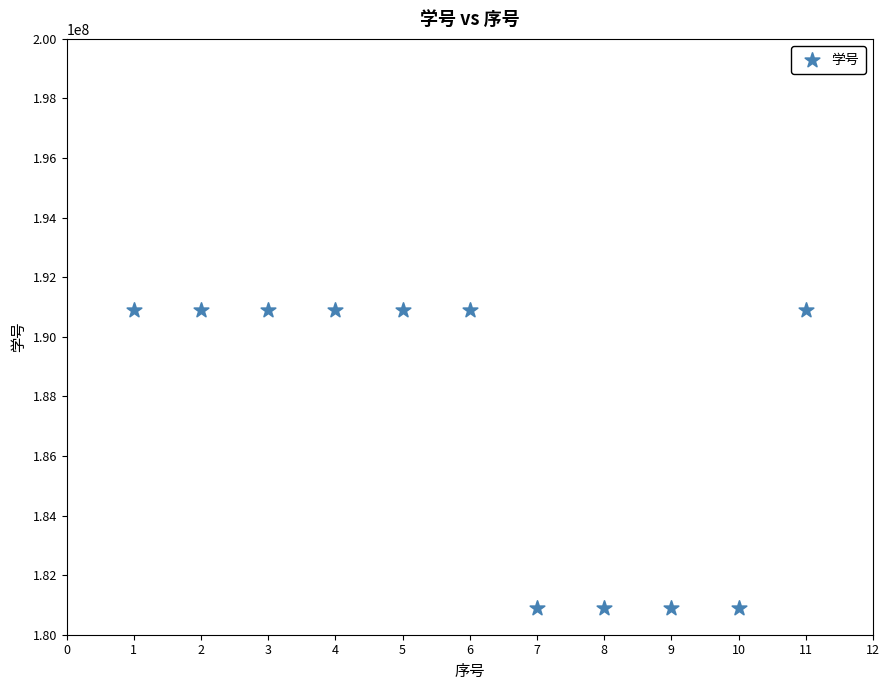

What is the average X value?

6